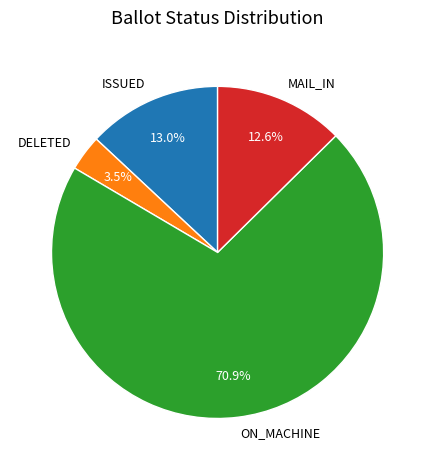

Approximately how many times larger is the value at MAIL_IN compared to ISSUED?

1.0